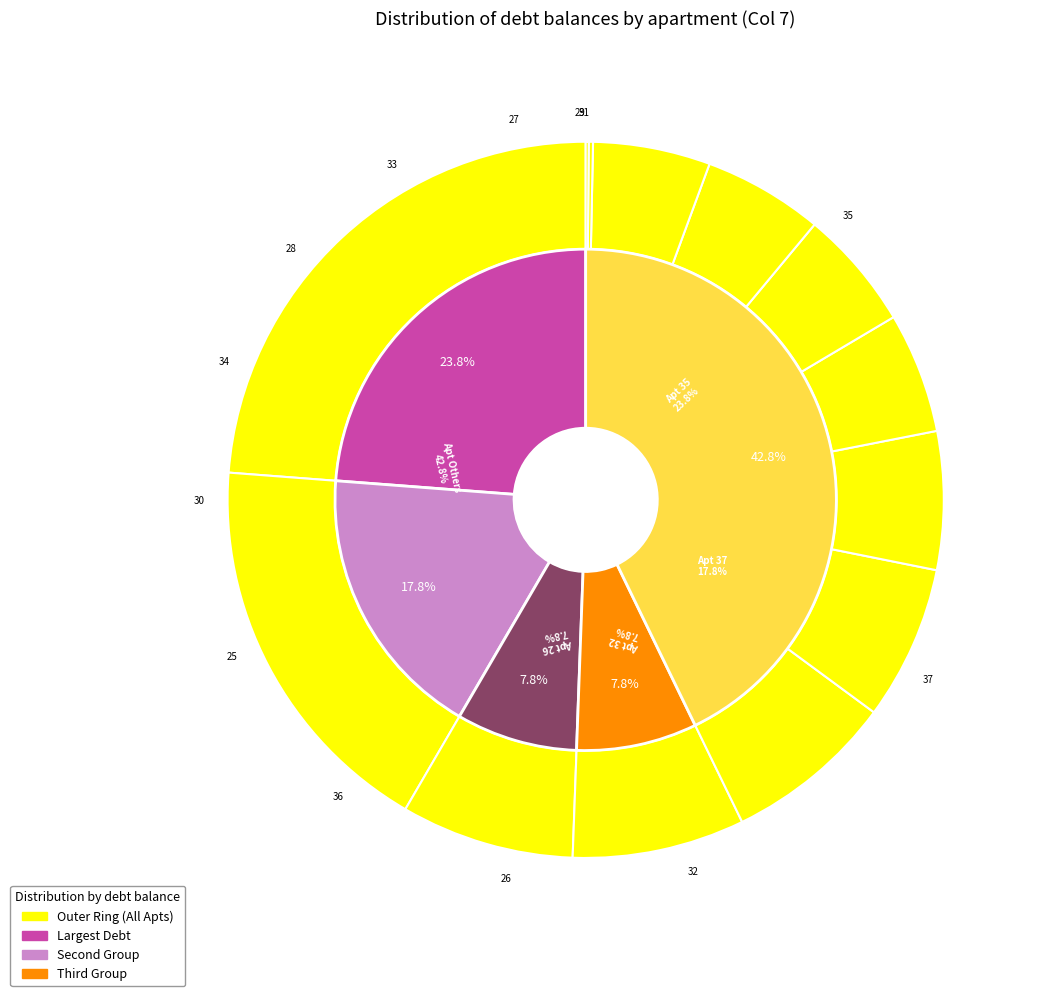

How many segments does this pie chart have?

13